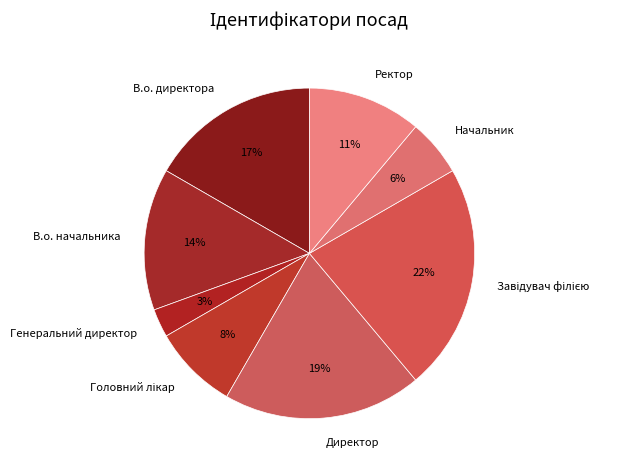

Is it true that Генеральний директор is 16% of the pie?

False